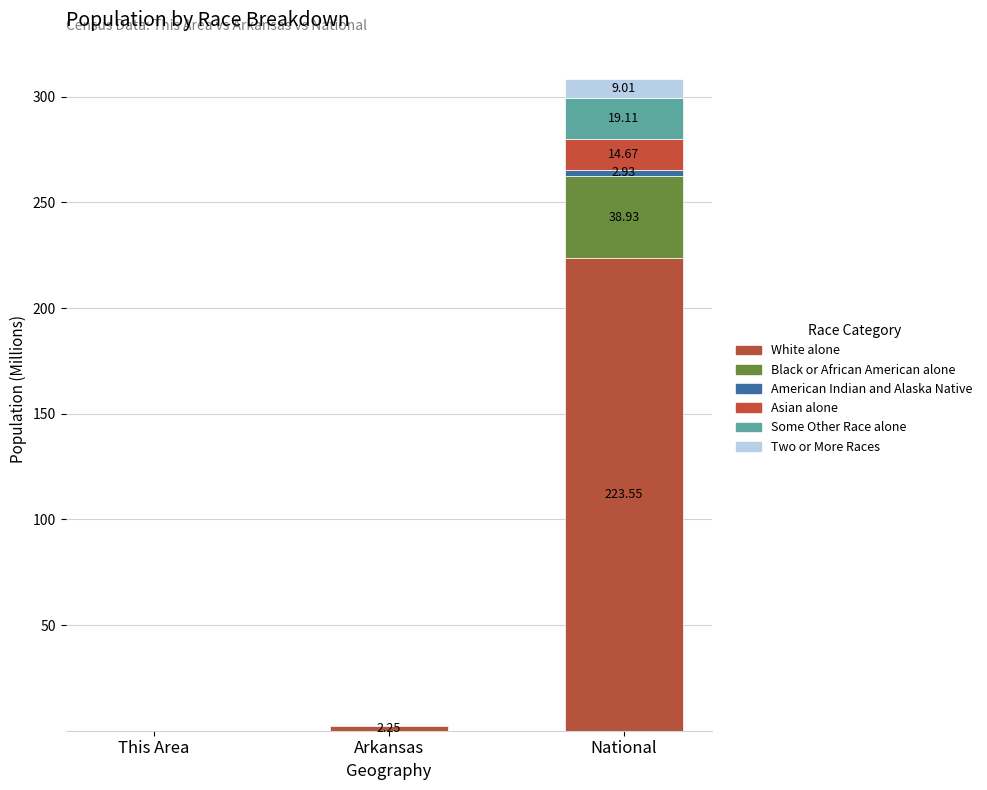

List the series in order of their peak value, highest first.

White alone, Black or African American alone, Some Other Race alone, Asian alone, Two or More Races, American Indian and Alaska Native